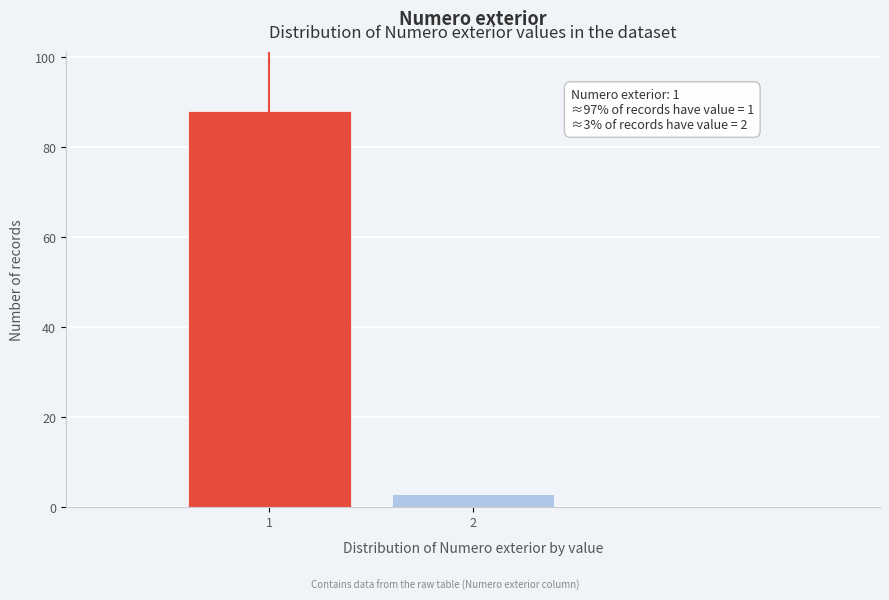

Reading right to left, what are all the values shown in this chart?

3	88